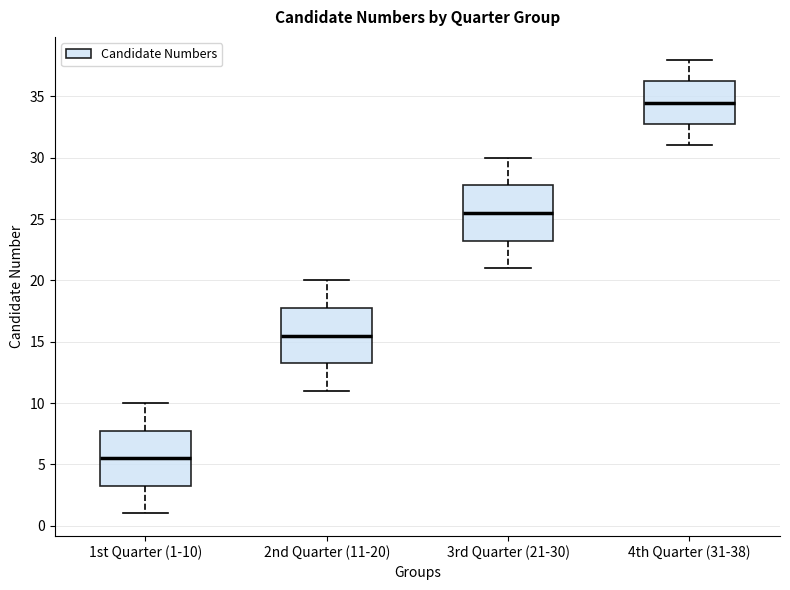

Reading left to right, transcribe this box plot: for each box, give where its median line is, the range the box spans, and where its two whiskers end, as read against the y-axis. The values are not printed on the chart, so give them approximately, as read against the axis.

1st Quarter (1-10): median 5.5, box 3.5 to 8.0, whiskers 1.0 to 10.0
2nd Quarter (11-20): median 15.5, box 13.5 to 18.0, whiskers 11.0 to 20.0
3rd Quarter (21-30): median 25.5, box 23.5 to 28.0, whiskers 21.0 to 30.0
4th Quarter (31-38): median 34.5, box 33.0 to 36.5, whiskers 31.0 to 38.0